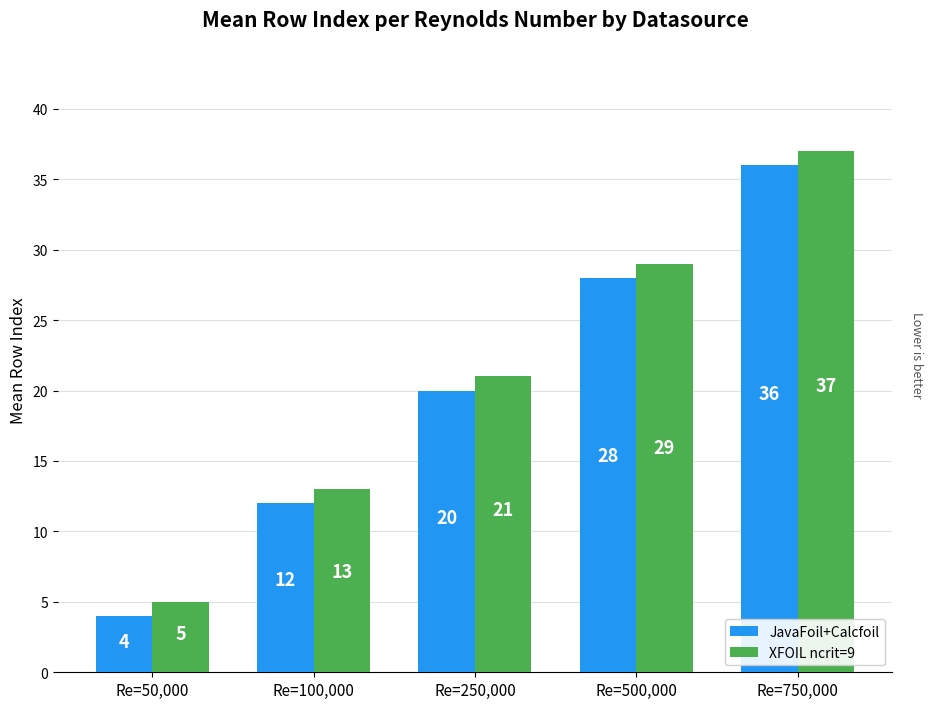

Count the XFOIL ncrit=9 values in the range 13 to 29.

3